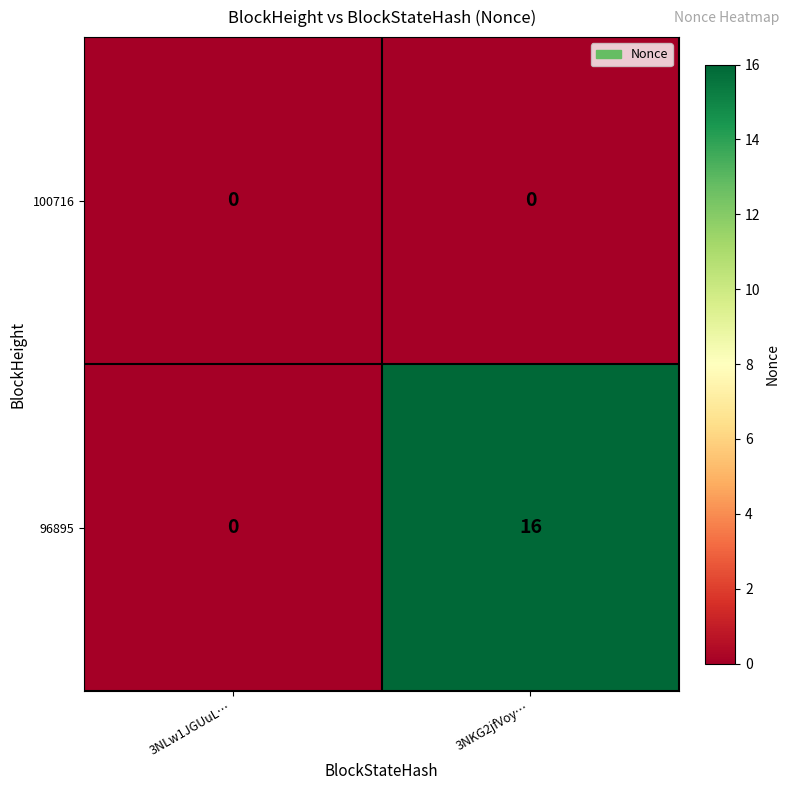

Reading right to left, what are all the values shown in this chart?

100716: 3NKG2jfVoy…=0	3NLw1JGUuL…=0
96895: 3NKG2jfVoy…=16	3NLw1JGUuL…=0